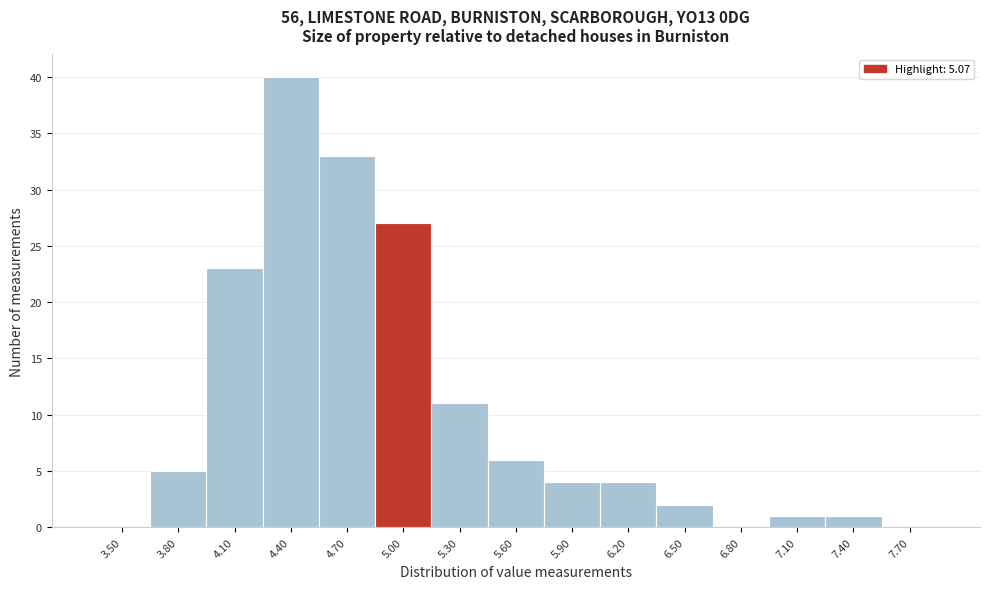

Is it true that the value at 5.90 is 4?

True